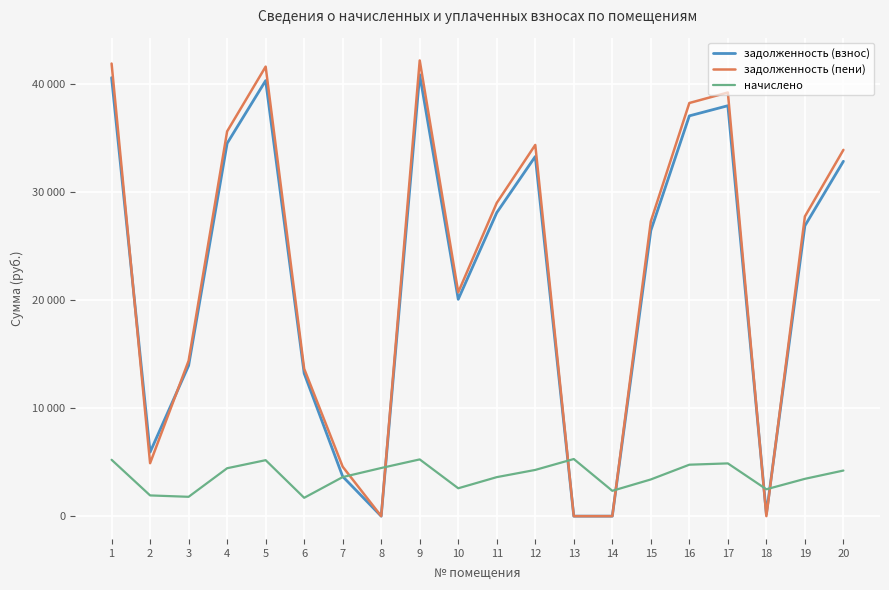

Rank the series by their maximum value, from lowest to highest.

начислено, задолженность (взнос), задолженность (пени)